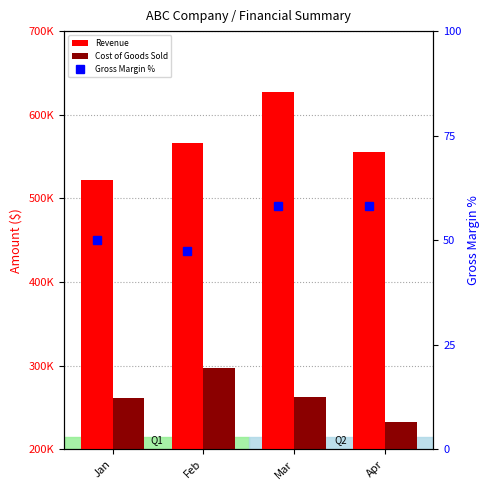

List the labels in order of Gross Margin % value, smallest first.

Feb, Jan, Mar, Apr